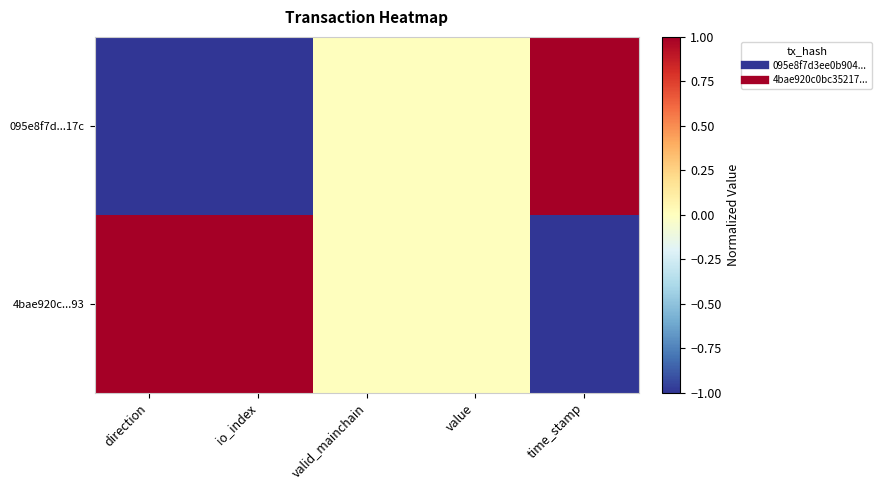

List the series in order of their peak value, highest first.

095e8f7d...17c, 4bae920c...93